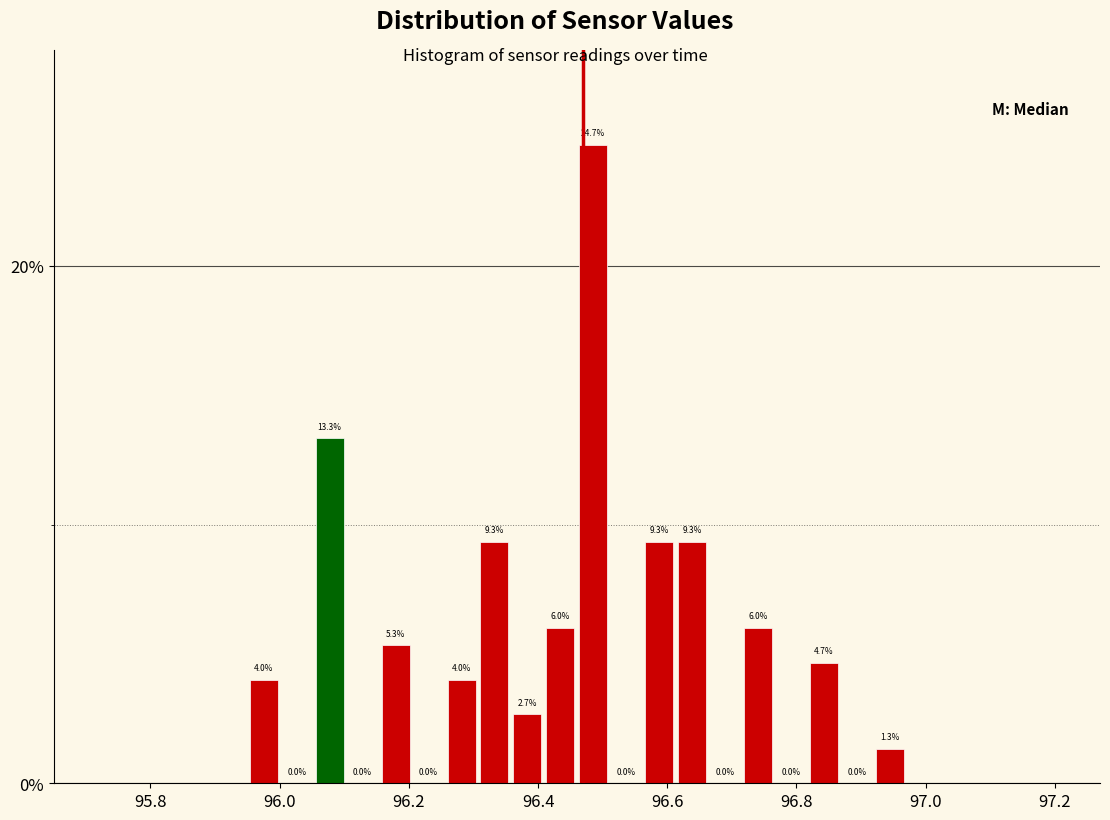

Around what value on the x-axis is the tallest bar? Give the approximate position of its centre, as read against the axis.

96.48